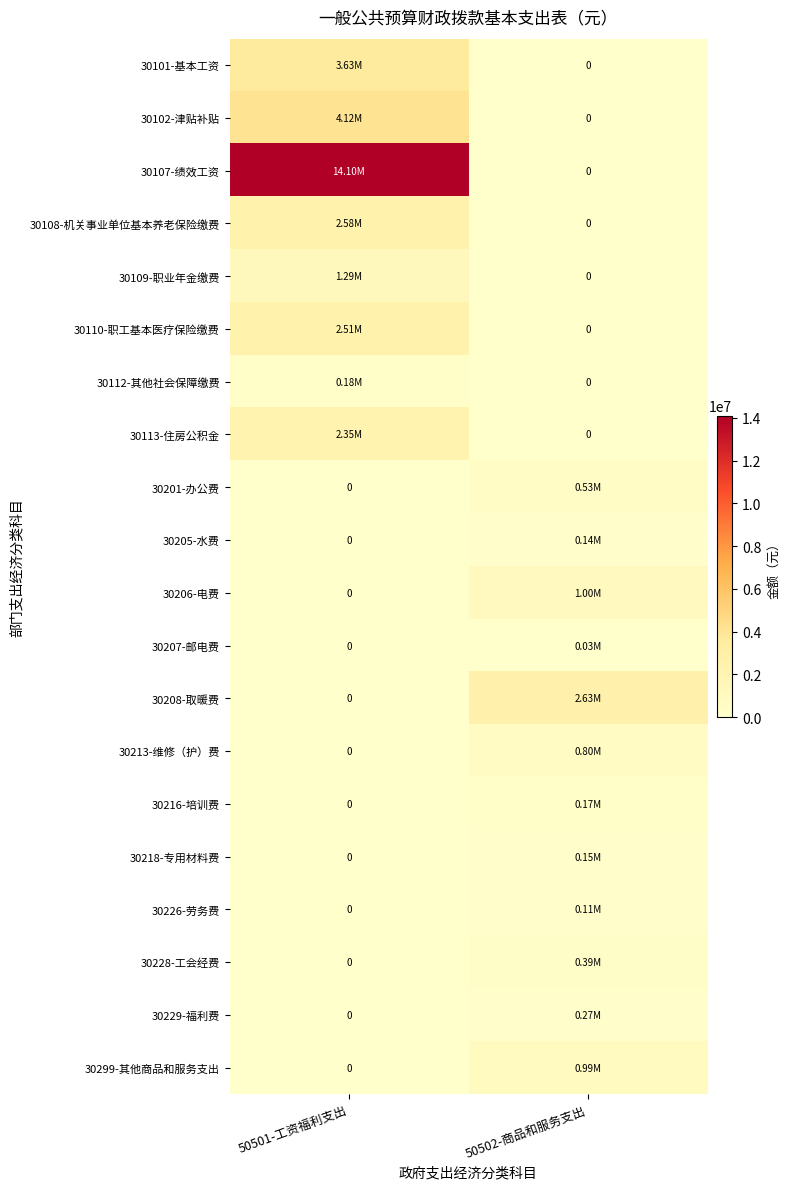

True or false: 30226-劳务费 has a value of 0.0 at 50501-工资福利支出.

True